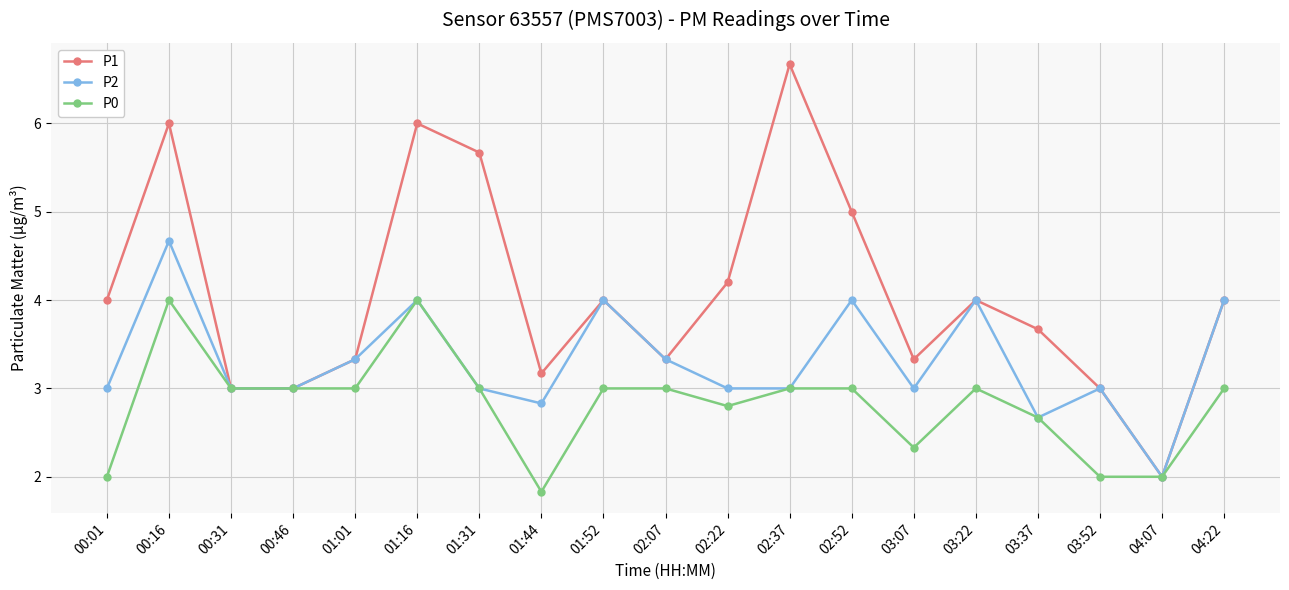

Which series has the widest spread of values?

P1